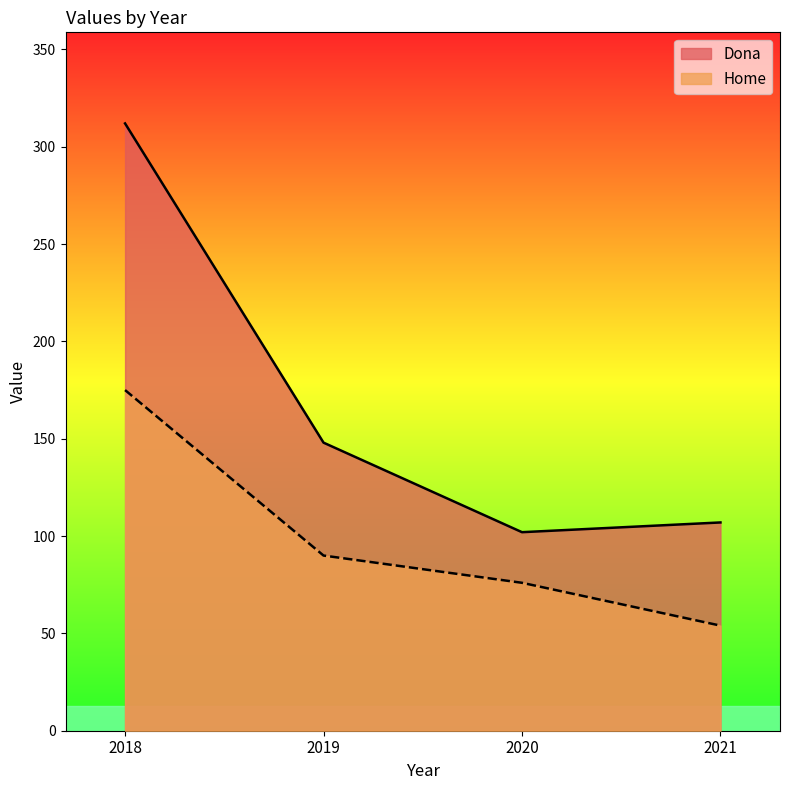

Between 2020 and 2021, which series saw the biggest shift?

Home